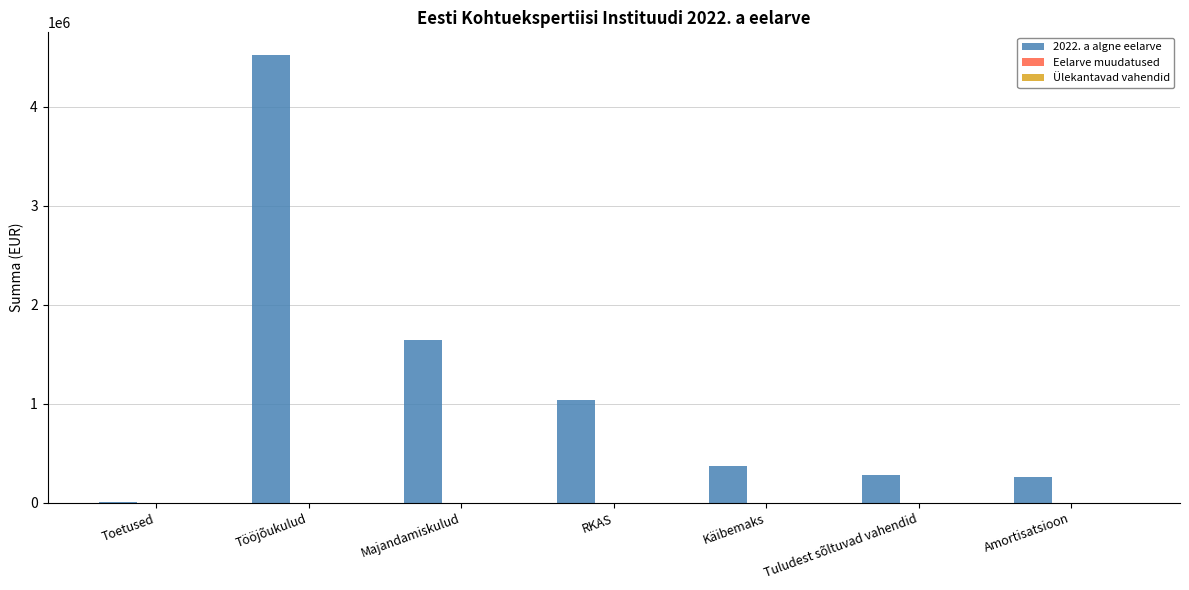

Reading left to right, what are all the values shown in this chart?

Toetused=3804	Tööjõukulud=4525169	Majandamiskulud=1642162	RKAS=1037245	Käibemaks=371956	Tuludest sõltuvad vahendid=280000	Amortisatsioon=257822